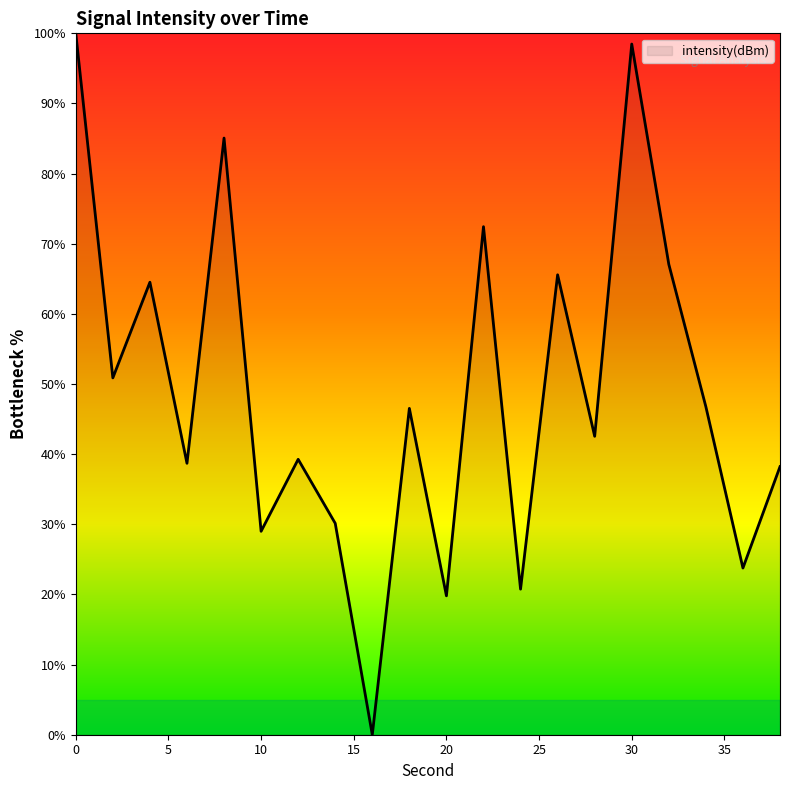

How many distinct data groups are displayed?

1